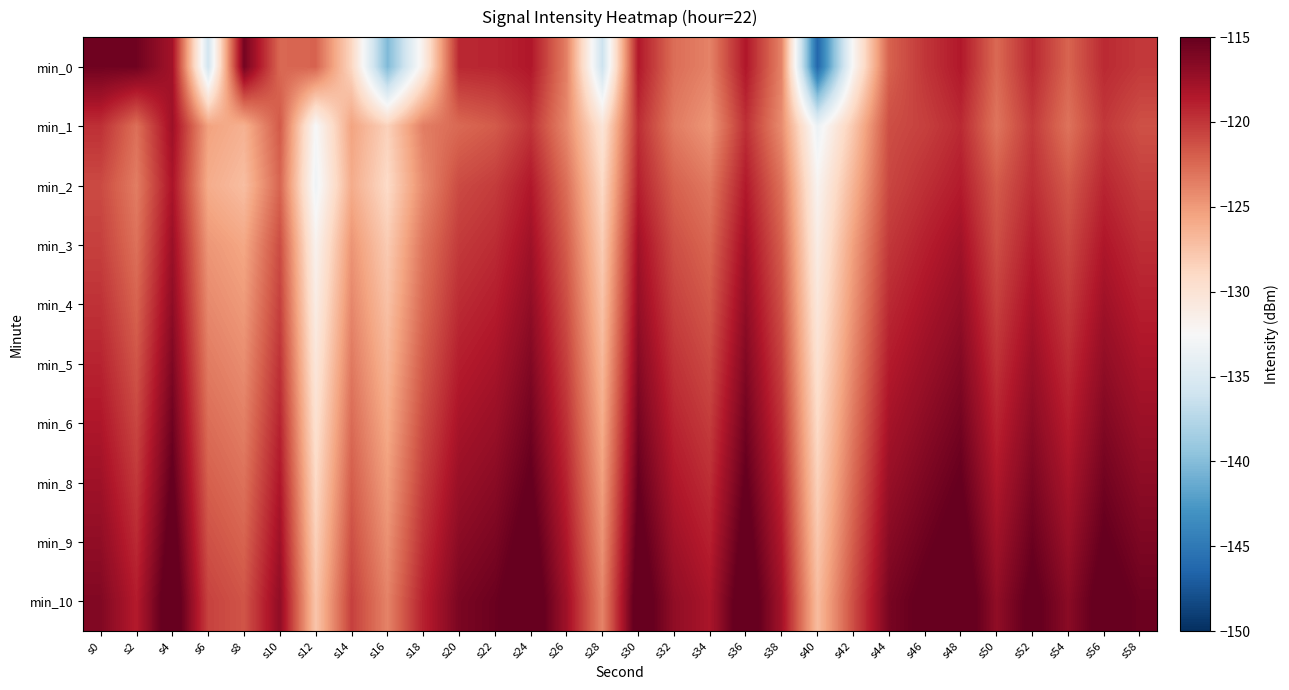

At which category is the sum across all series the highest?

s4